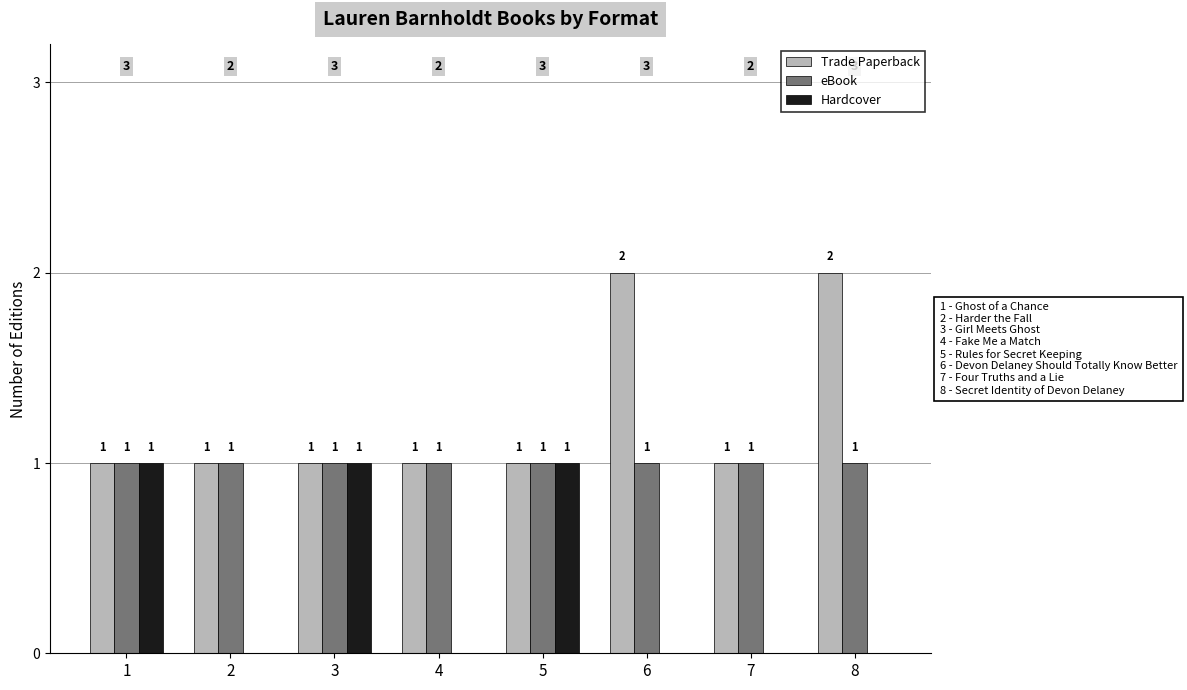

What is the total value across all series at 8?

3